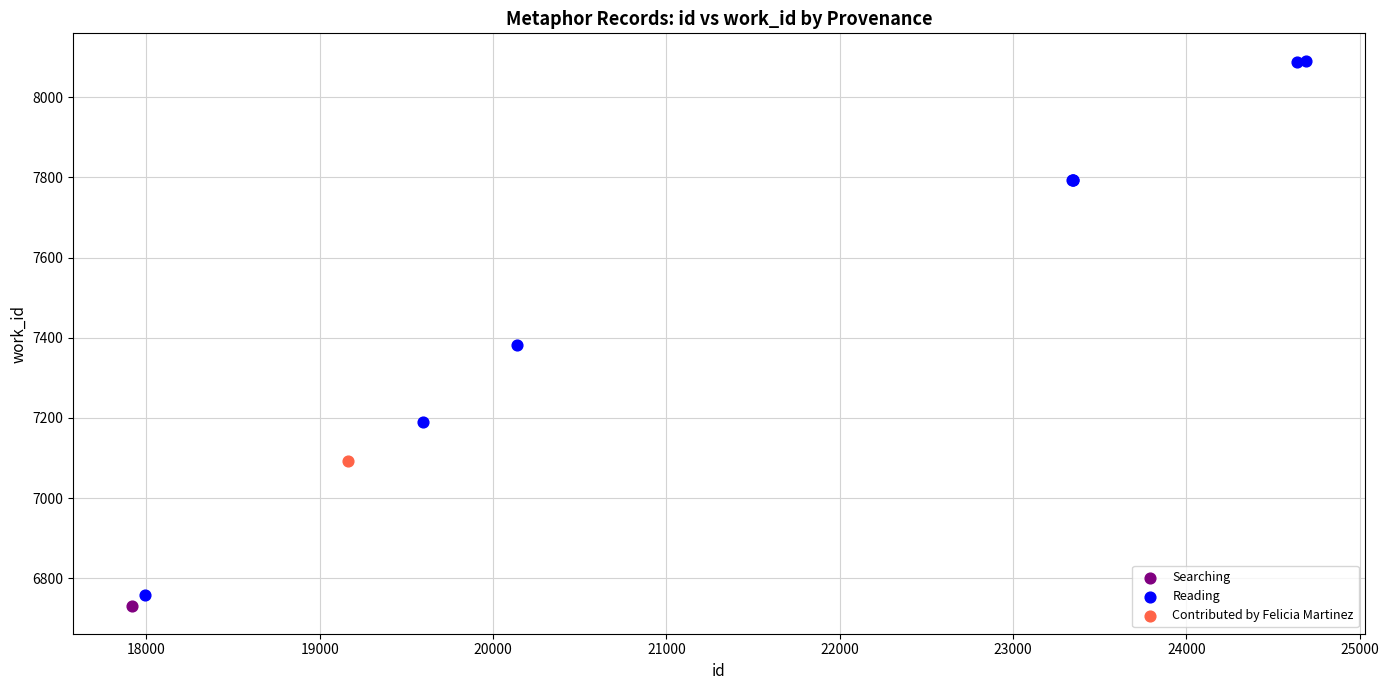

What are all the series names shown in the legend?

Searching, Reading, Contributed by Felicia Martinez